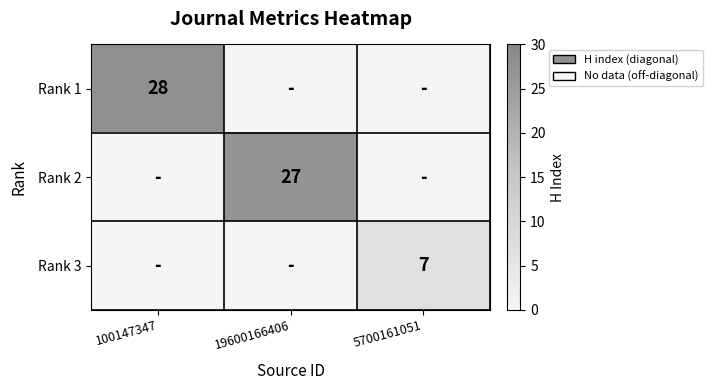

Rank the series by their maximum value, from highest to lowest.

Rank 1, Rank 2, Rank 3